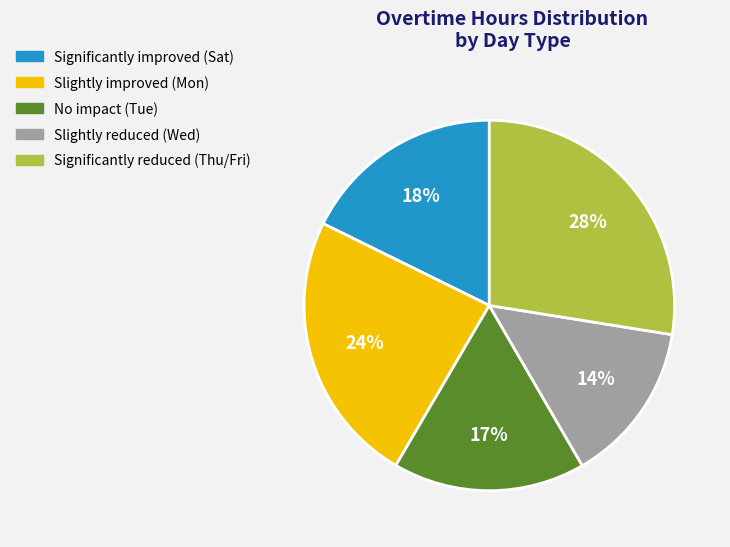

Does any single category account for the majority?

No